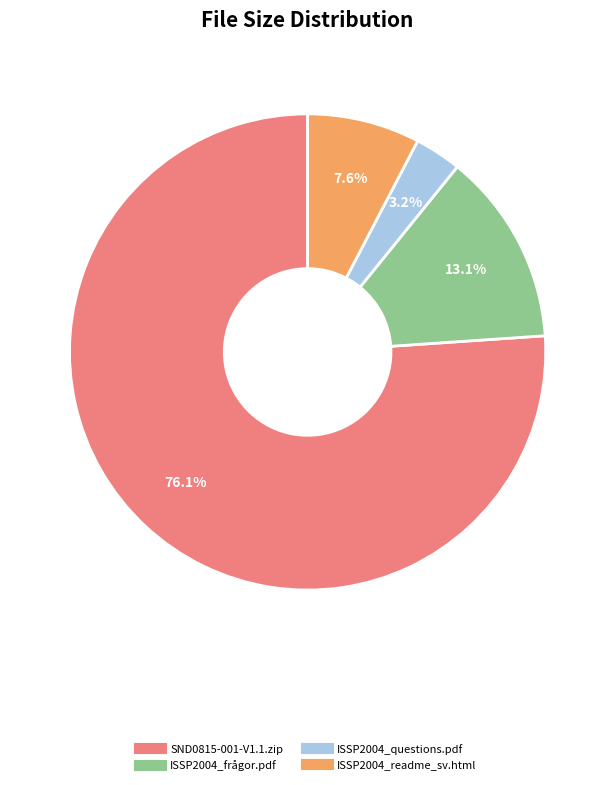

Is the sum of SND0815-001-V1.1.zip and ISSP2004_frågor.pdf greater than half?

Yes